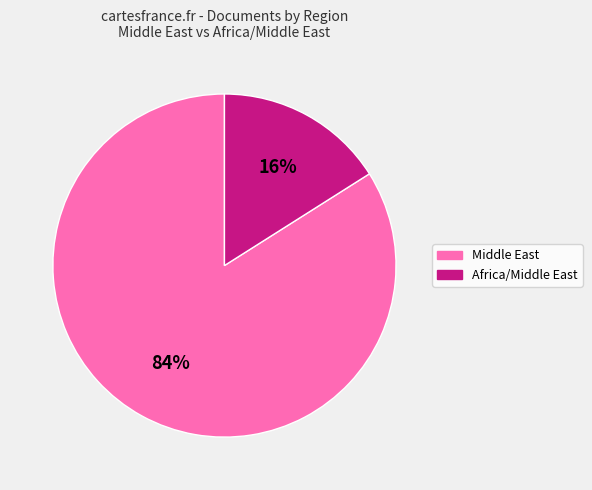

Is there any slice that represents more than half of the pie?

Yes